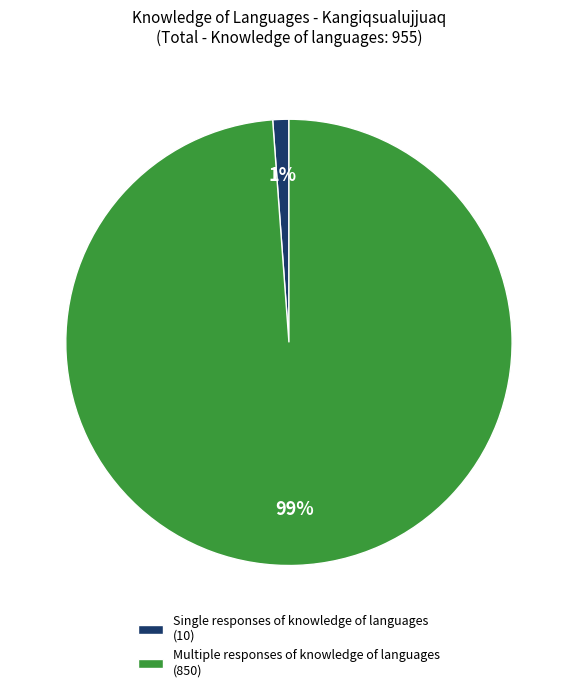

The Single responses of knowledge of languages slice represents 1% of the pie. True or false?

True